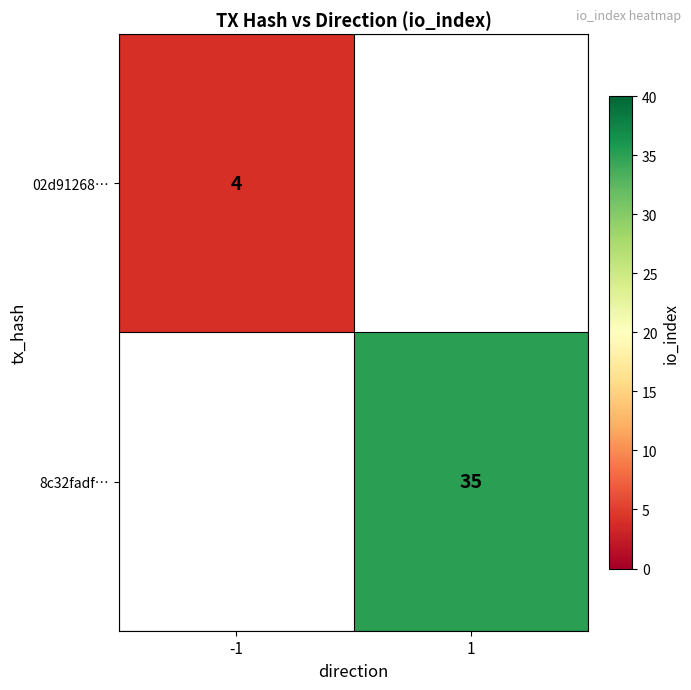

Is it true that 8c32fadf… equals 48 at 1?

False